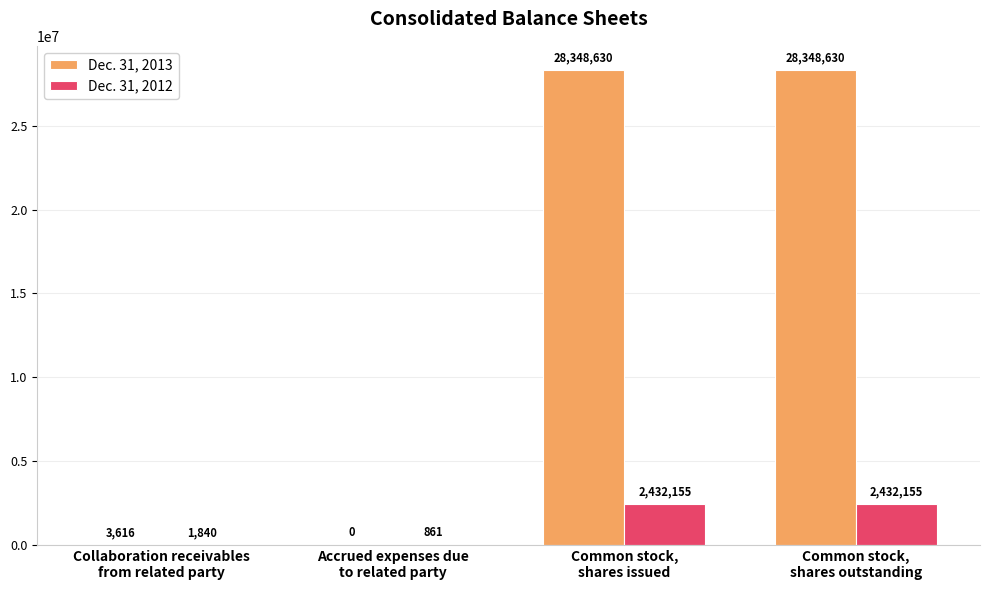

What are all the series names shown in the legend?

Dec. 31, 2013, Dec. 31, 2012